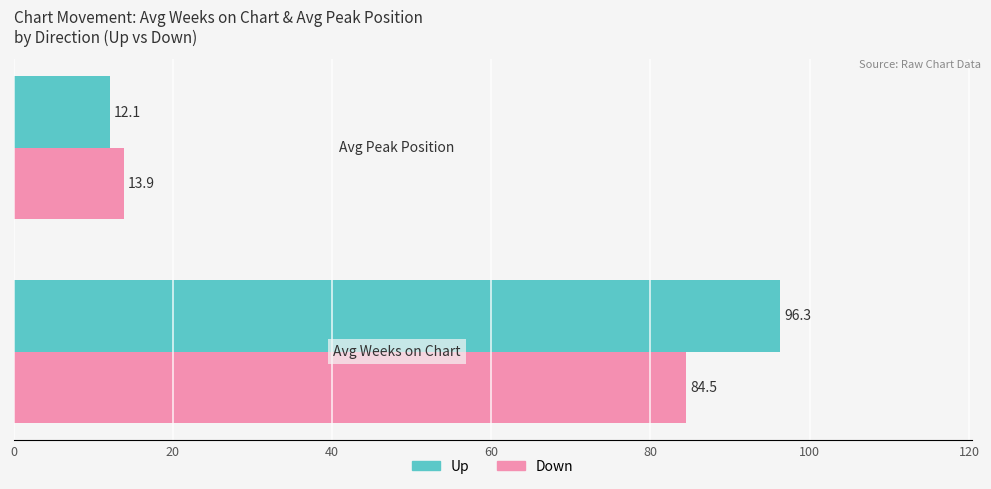

Which series has the largest range (max minus min)?

Up